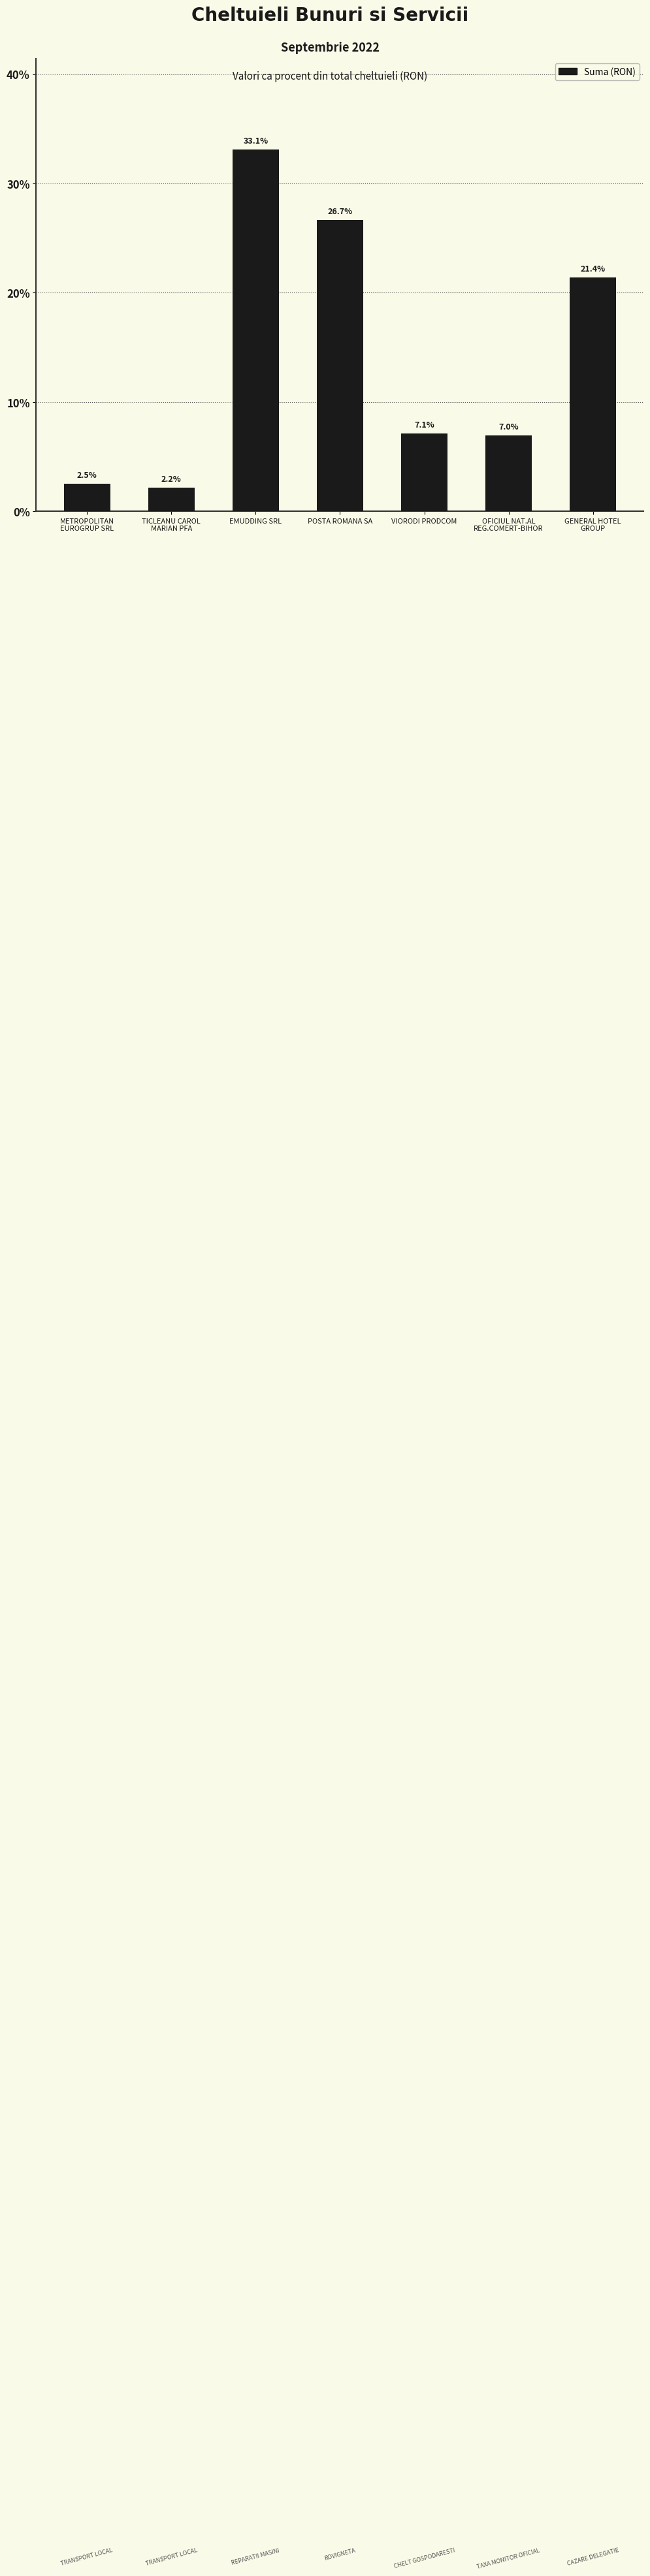

Reading left to right, what are all the values shown in this chart?

METROPOLITAN
EUROGRUP SRL=2.5	TICLEANU CAROL
MARIAN PFA=2.2	EMUDDING SRL=33.1	POSTA ROMANA SA=26.7	VIORODI PRODCOM=7.1	OFICIUL NAT.AL
REG.COMERT-BIHOR=7.0	GENERAL HOTEL
GROUP=21.4